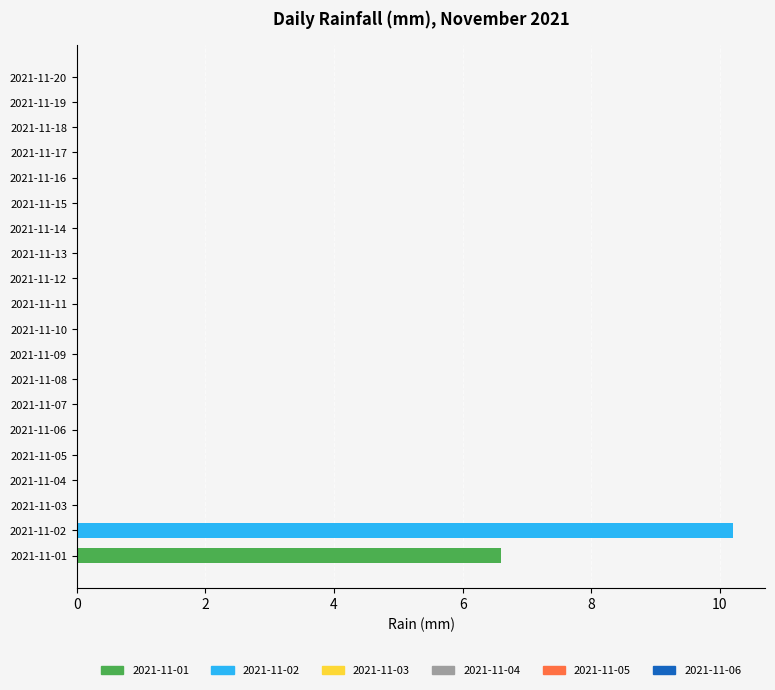

List the labels in order of value, largest first.

2021-11-02, 2021-11-01, 2021-11-03, 2021-11-04, 2021-11-05, 2021-11-06, 2021-11-07, 2021-11-08, 2021-11-09, 2021-11-10, 2021-11-11, 2021-11-12, 2021-11-13, 2021-11-14, 2021-11-15, 2021-11-16, 2021-11-17, 2021-11-18, 2021-11-19, 2021-11-20